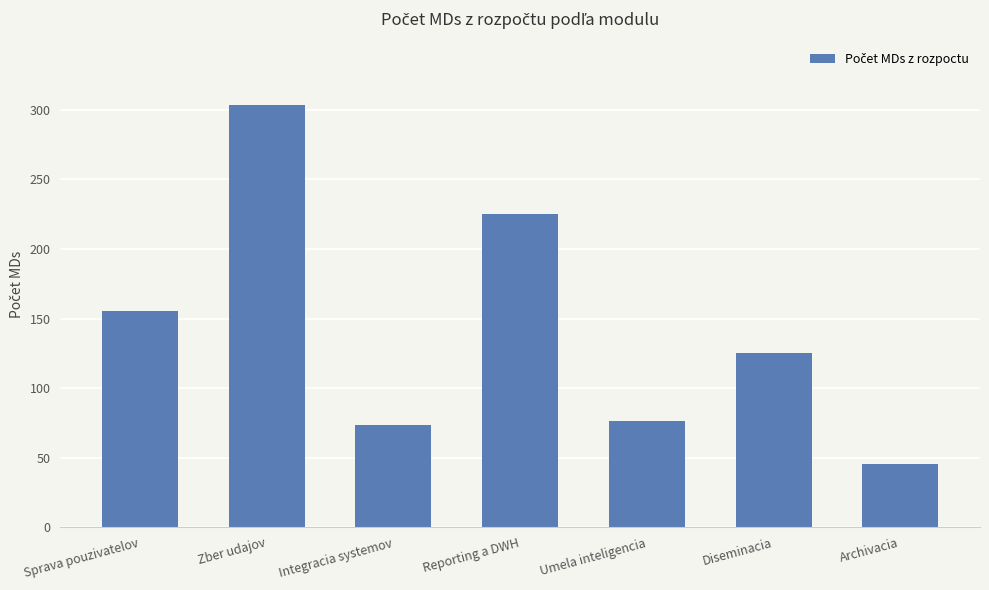

Are the bars grouped side by side (vs. stacked)?

No